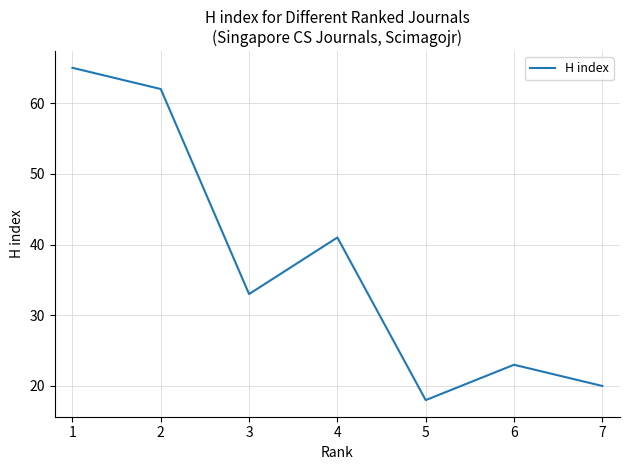

At which category does the data reach its first local peak?

4